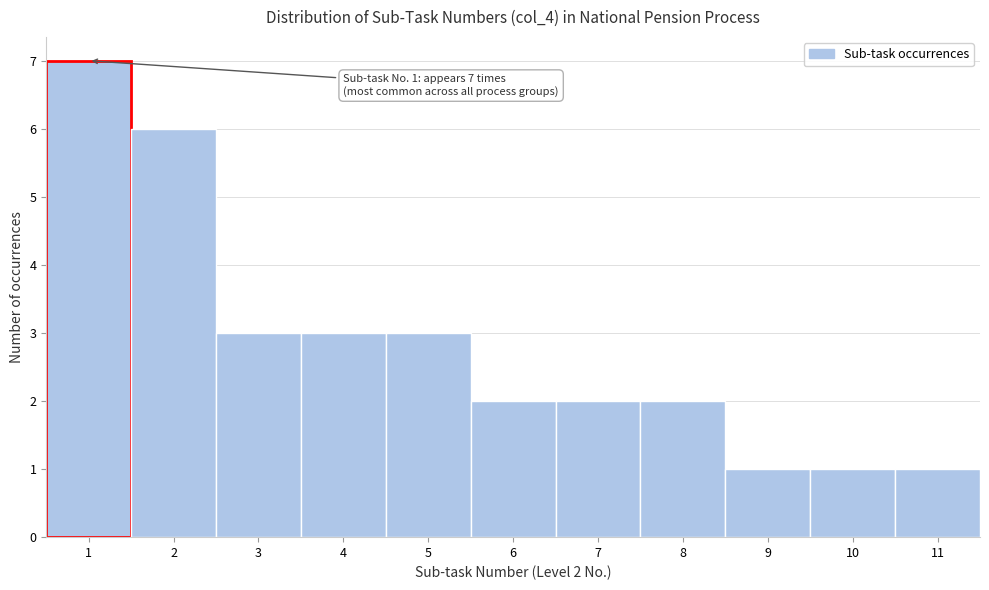

Over which range of the x-axis is the bar tallest?

0.5 to 1.5